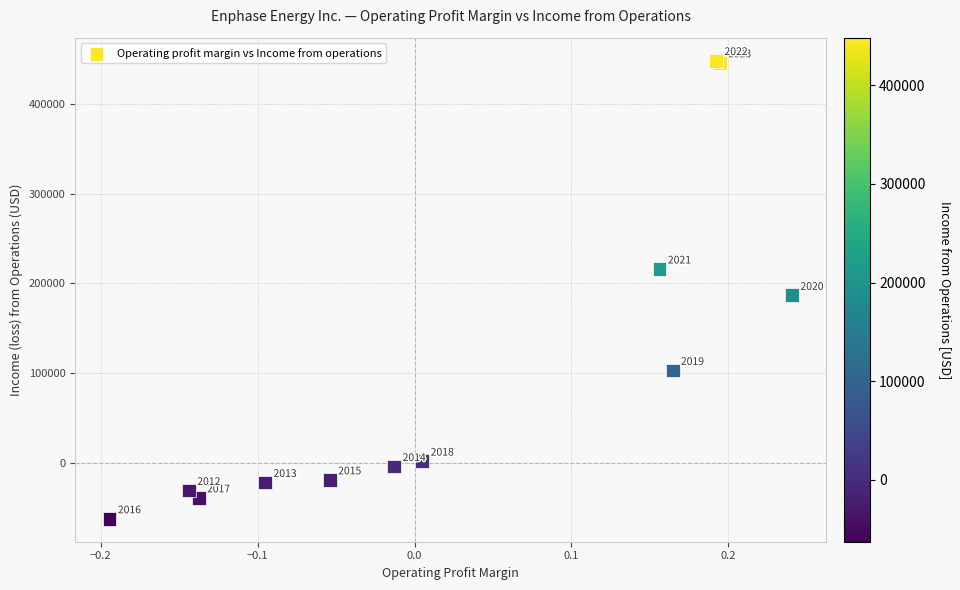

What Y value in the scatter plot is closest to 192780?

186439